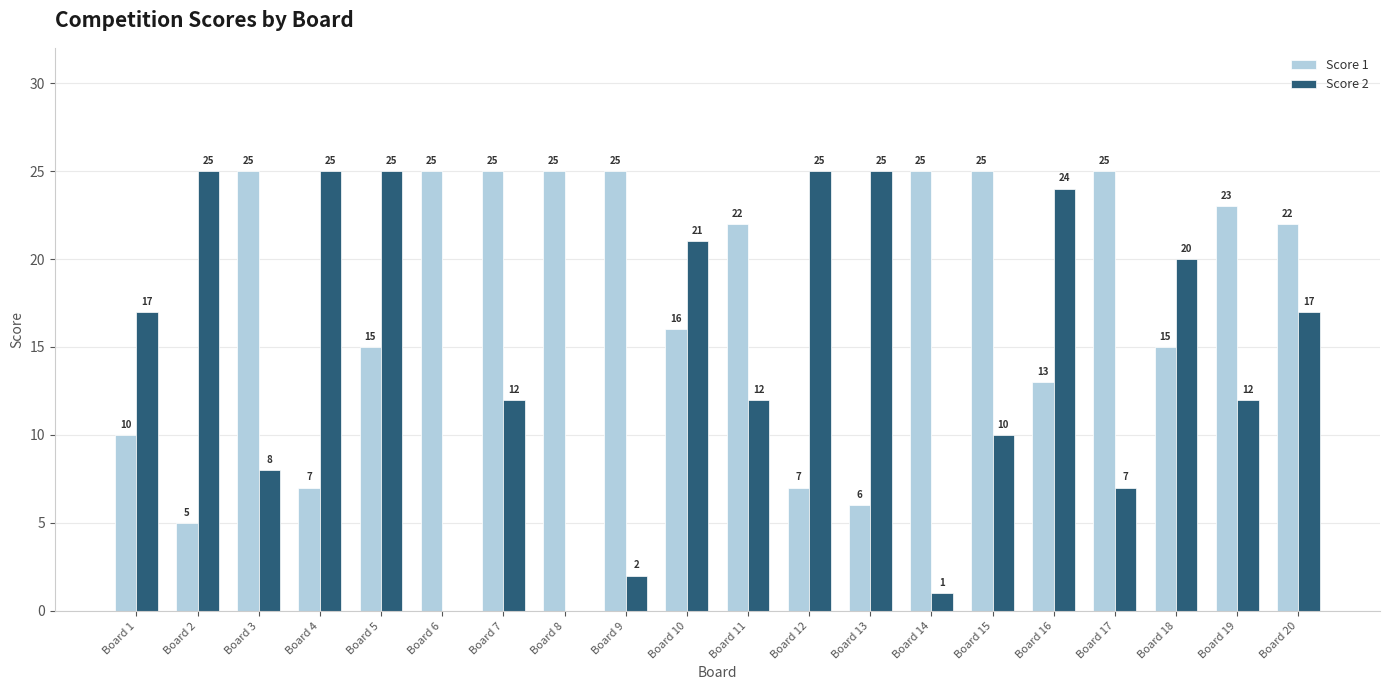

Which series has the largest total across all categories?

Score 1